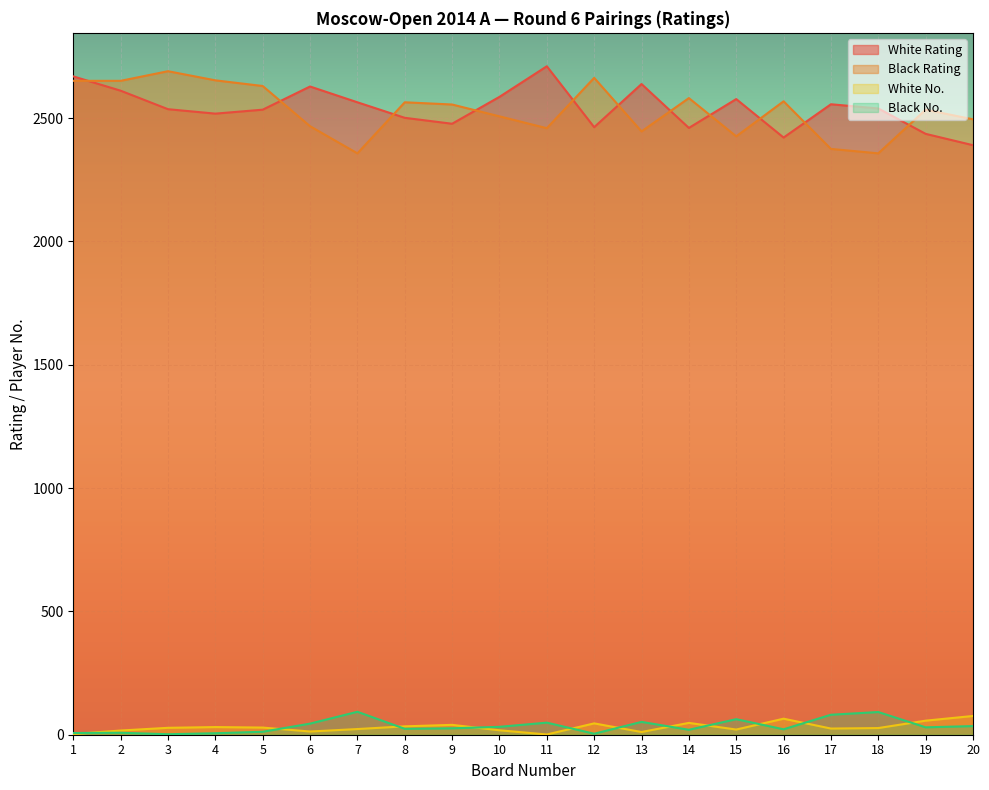

Is it true that White Rating equals 2460 at 14?

True